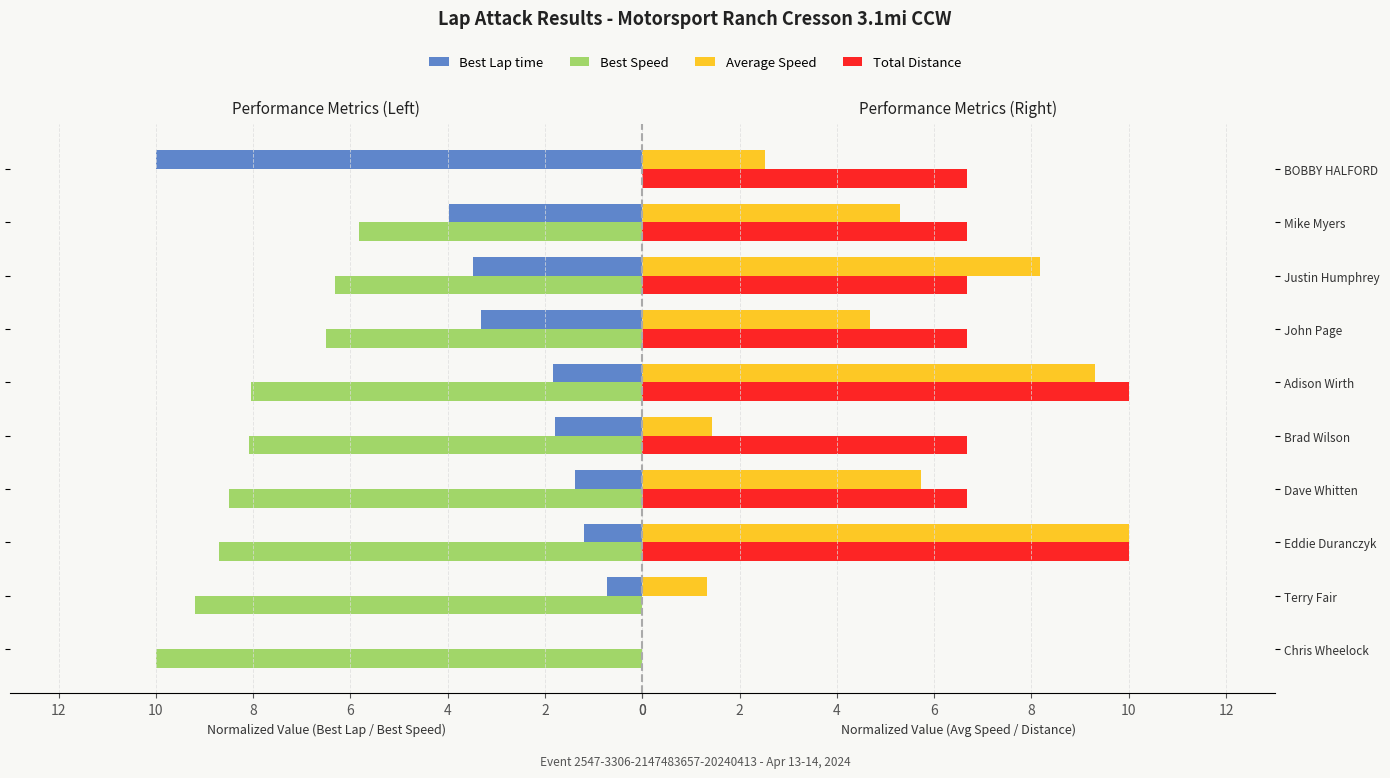

What are all the series names shown in the legend?

Best Lap time, Best Speed, Average Speed, Total Distance